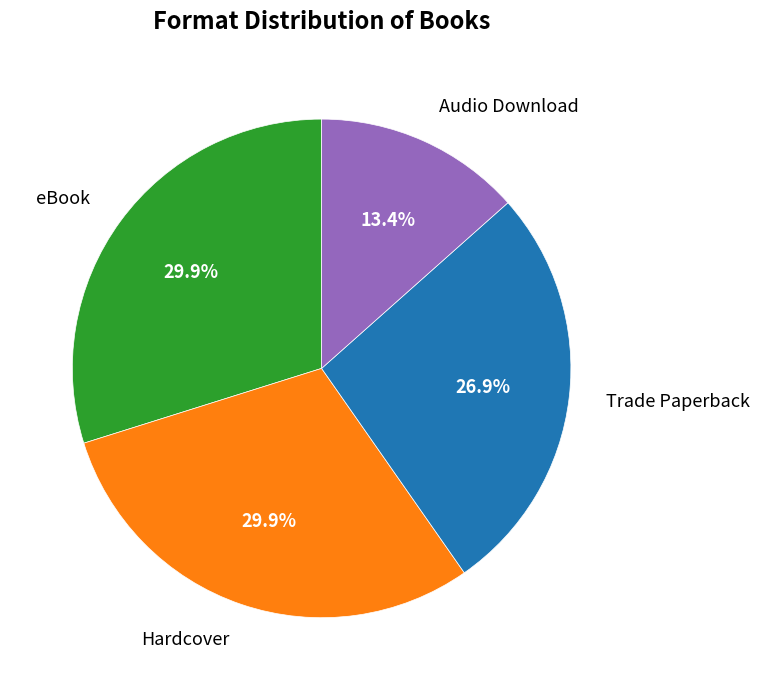

What is the ratio of the value at Trade Paperback to the value at eBook?

0.9